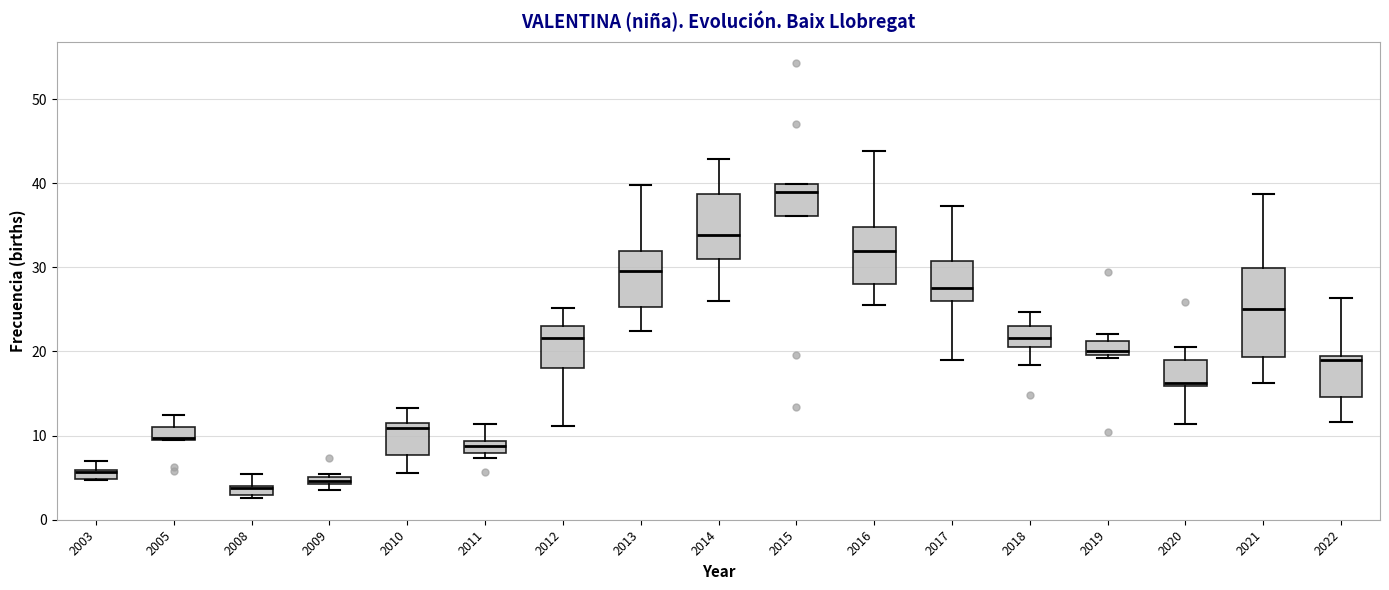

Which box has the highest median line?

2015